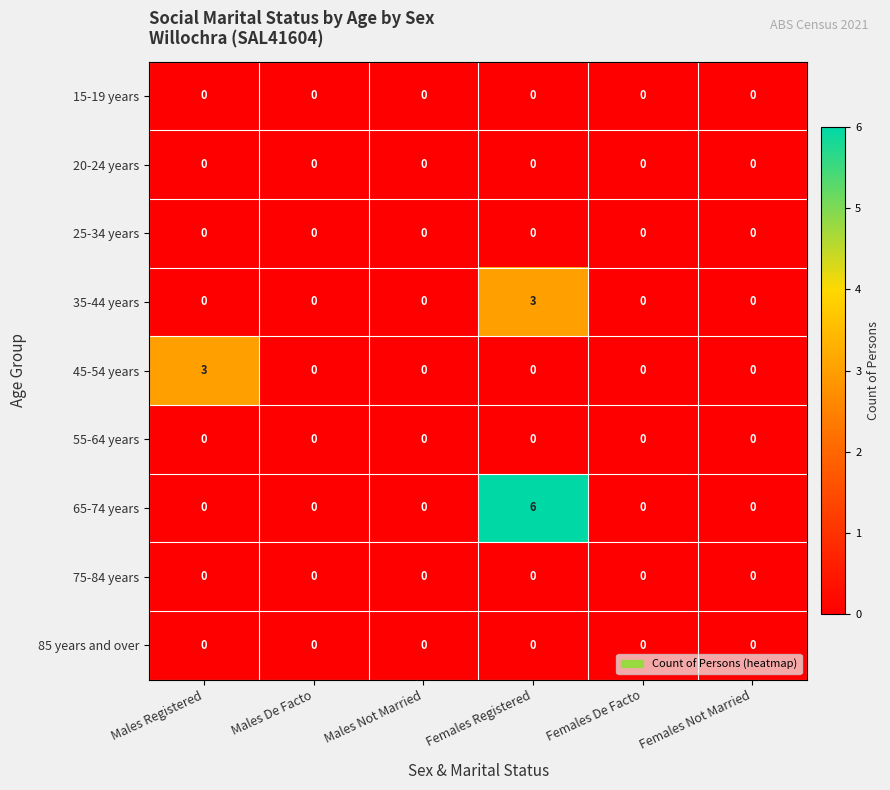

Which label corresponds to the largest value in the chart?

Females Registered